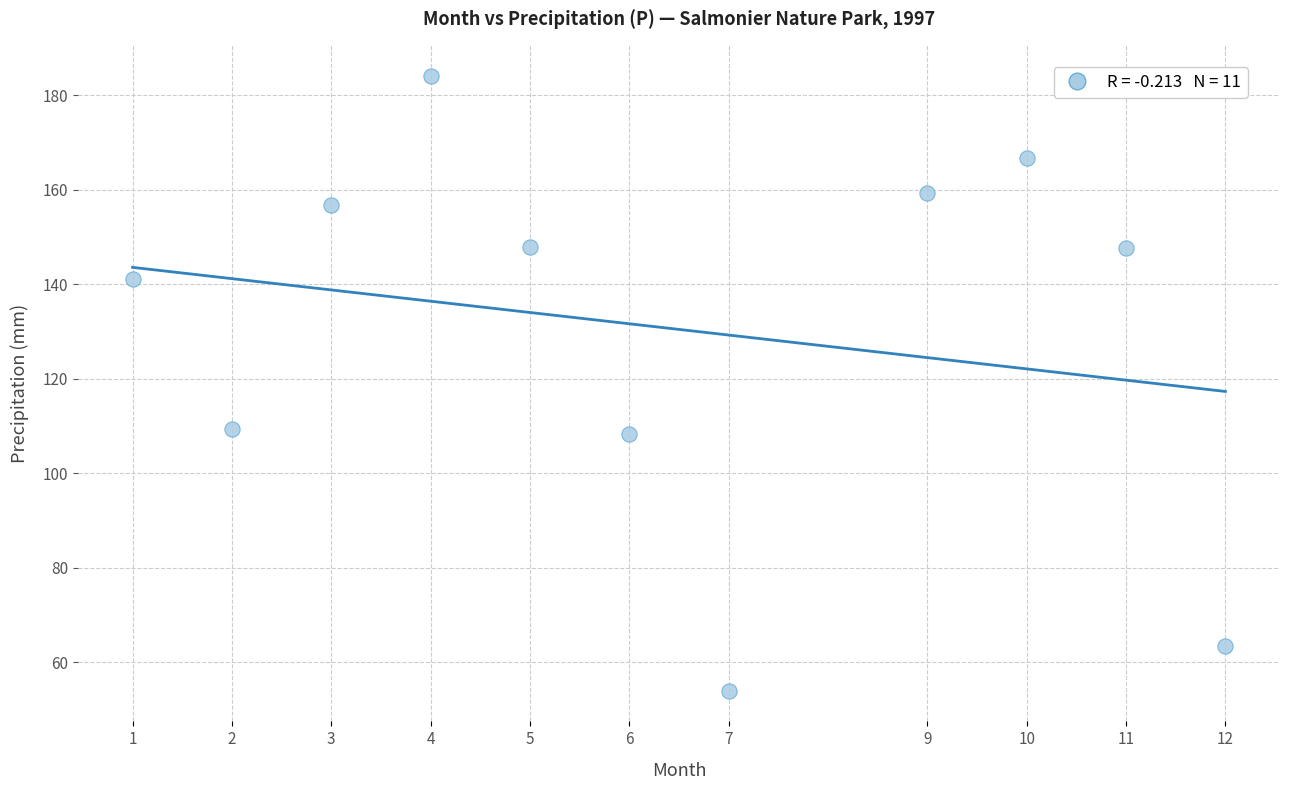

What is the range of X values (max minus min)?

11.0